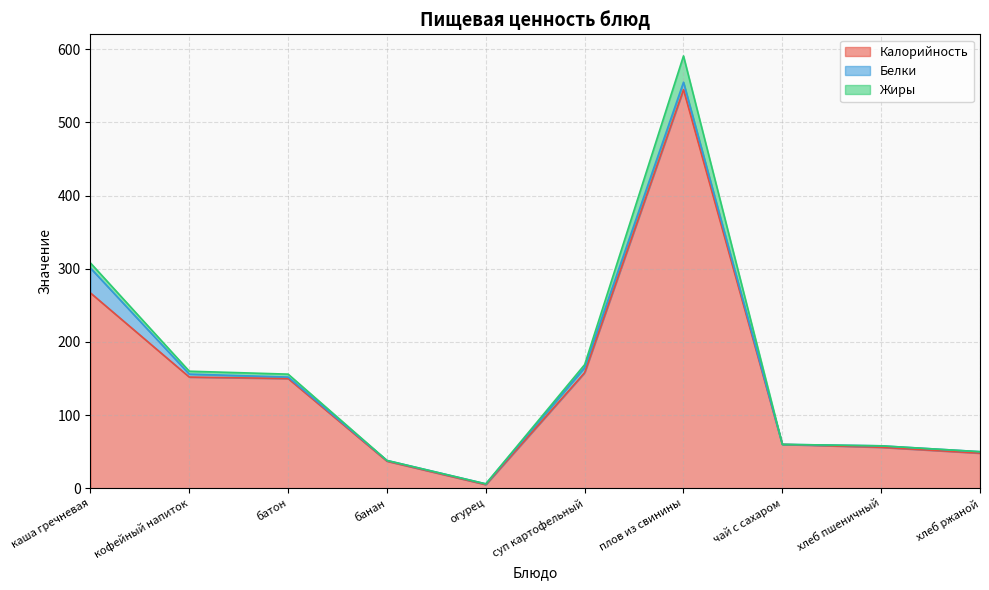

True or false: Жиры and Калорийность cross at least once.

False